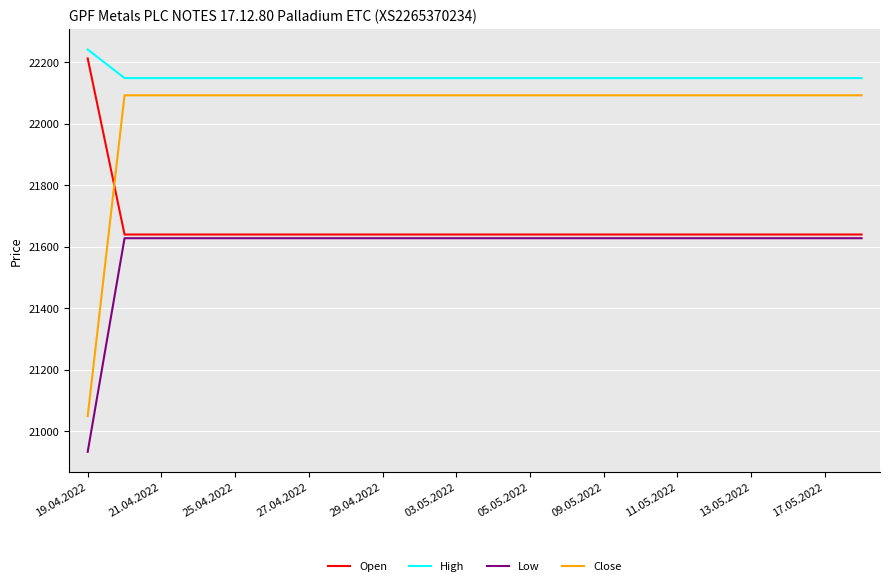

What is the difference between the second highest and minimum values in the Close series?

1044